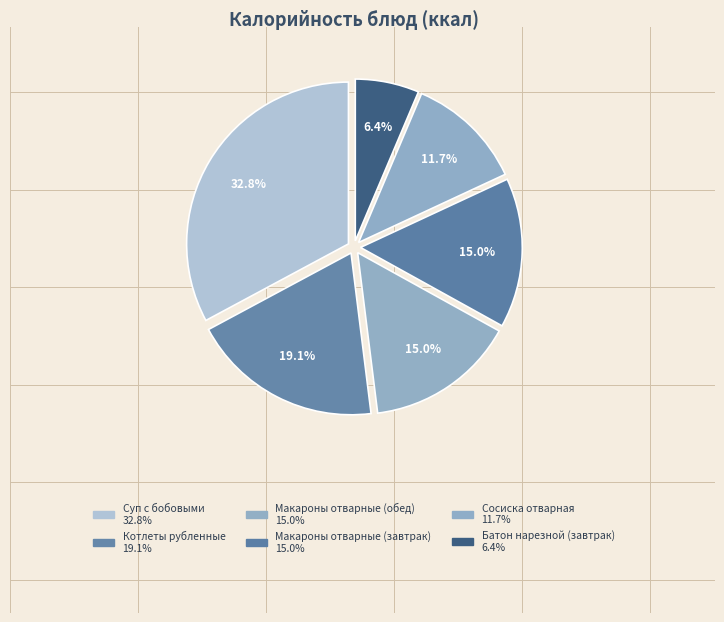

Count the number of slices in the pie.

6